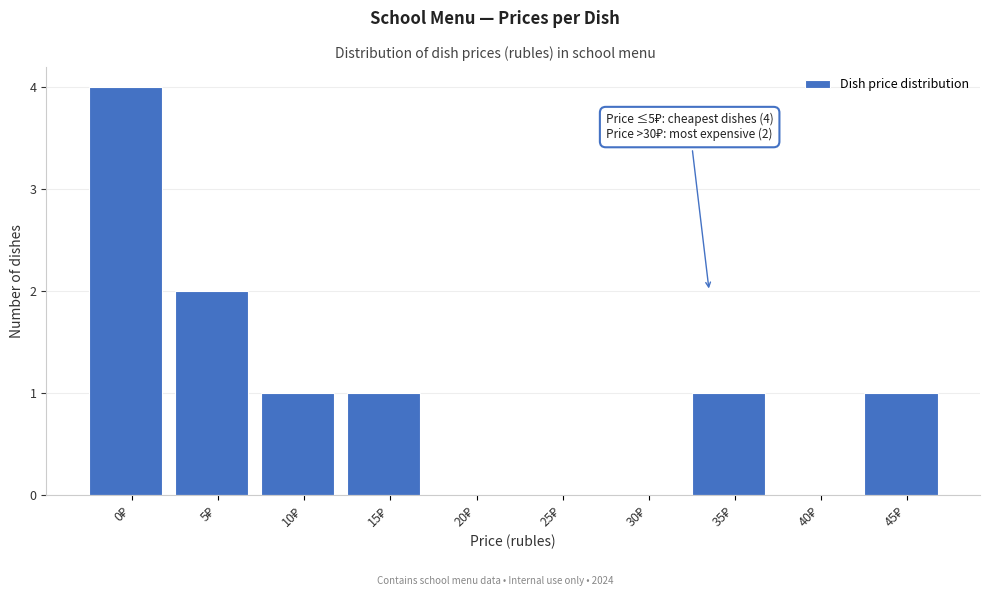

What is the maximum value shown in the chart?

4